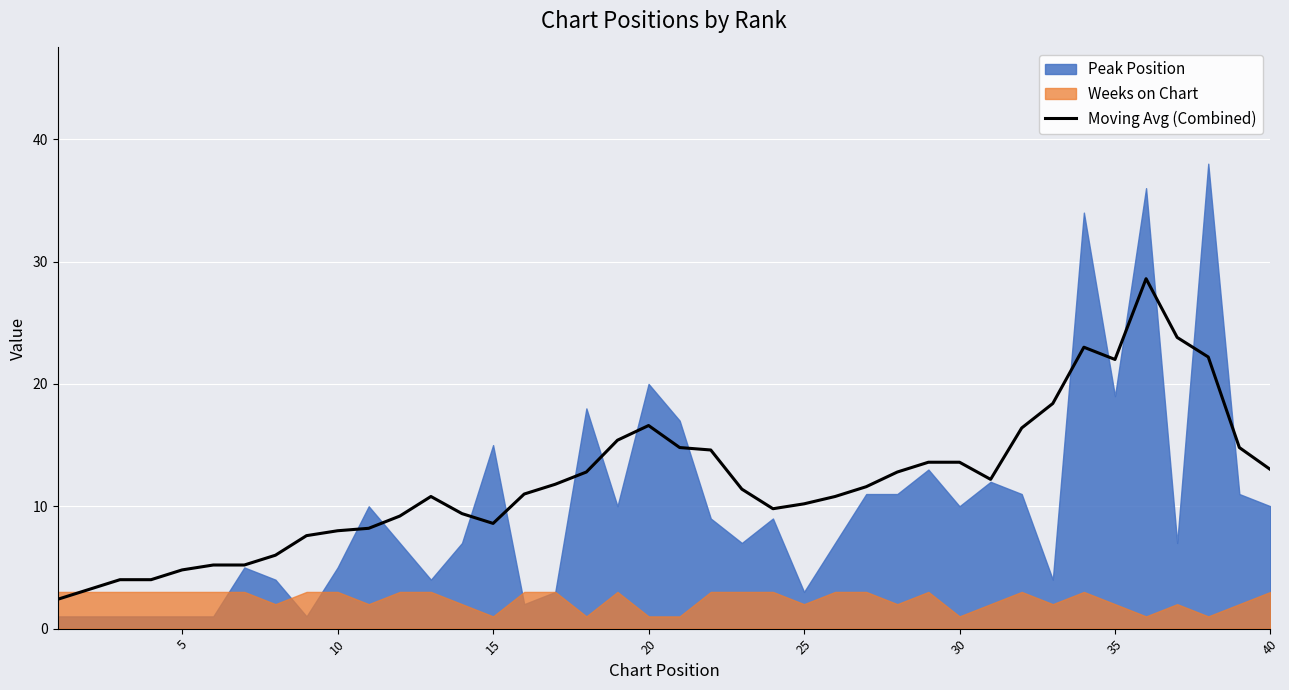

The Moving Avg (Combined) series shows 4.0 at 10. True or false?

False